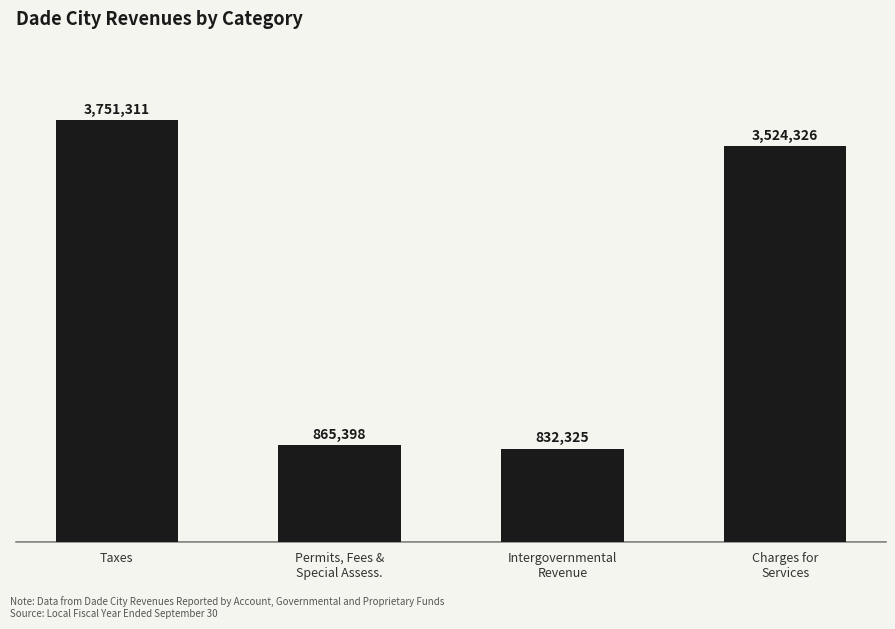

Which has a higher value, Permits, Fees &
Special Assess. or Taxes?

Taxes